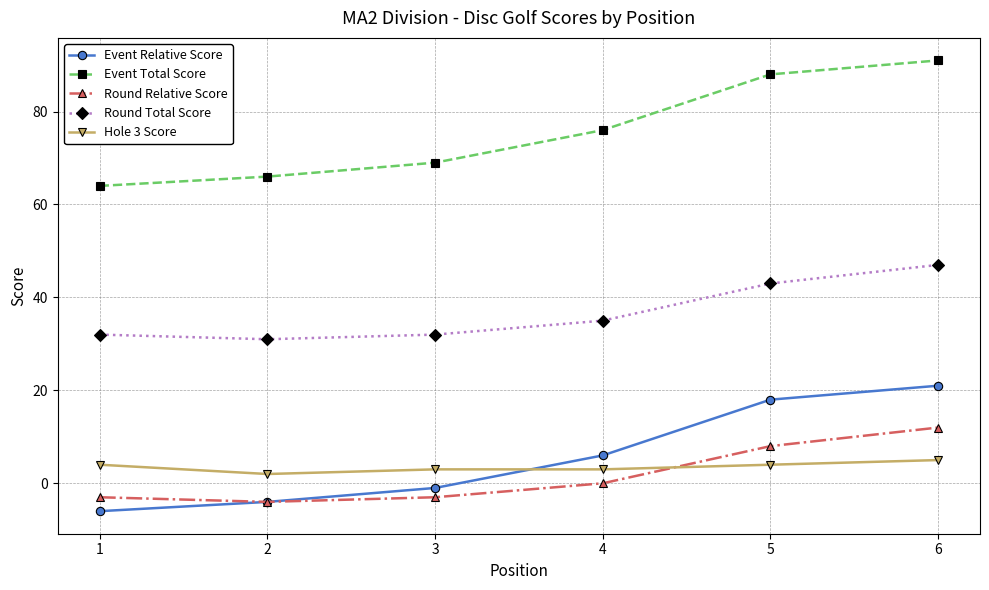

In Round Total Score, how many points are lower than both neighbors (excluding endpoints)?

1